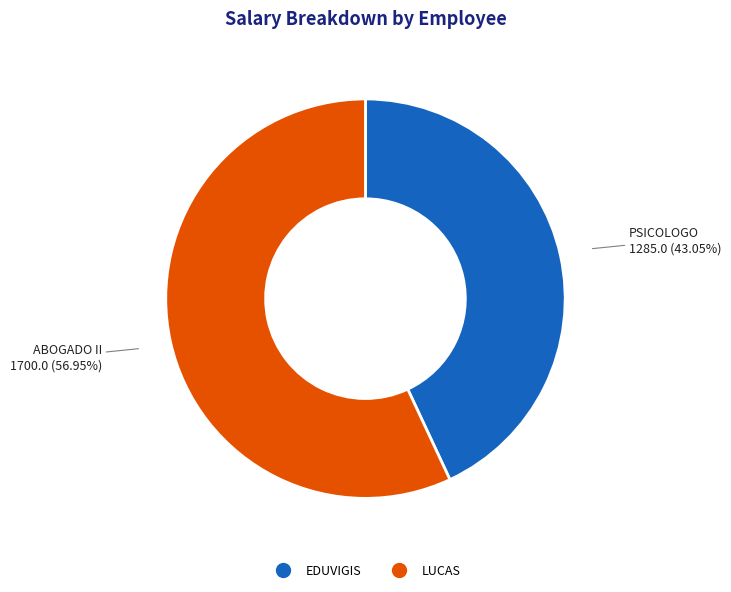

Does LUCAS represent more than half of the total?

Yes